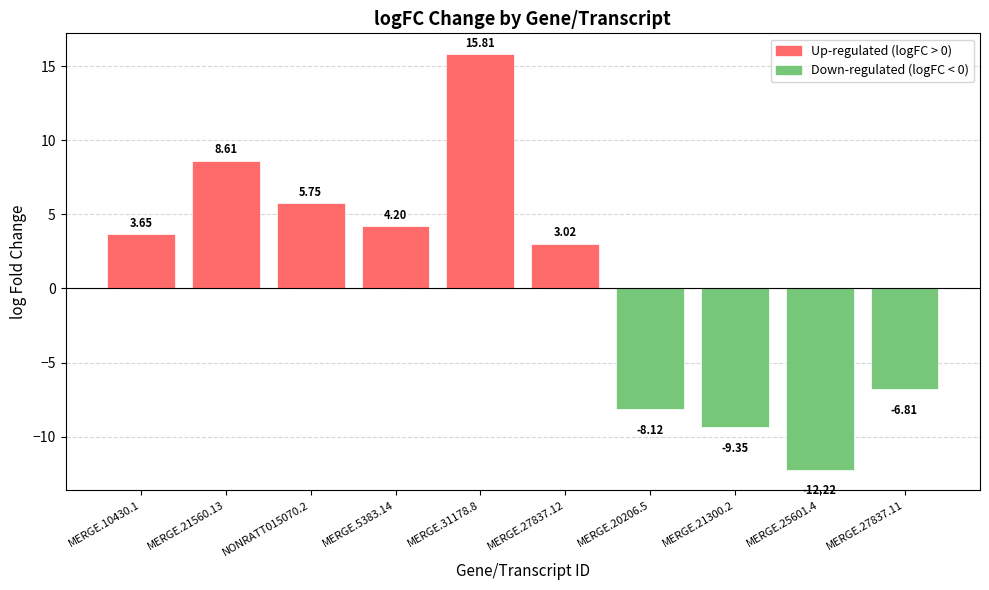

What is the sum of the values at MERGE.5383.14 and NONRATT015070.2?

9.9